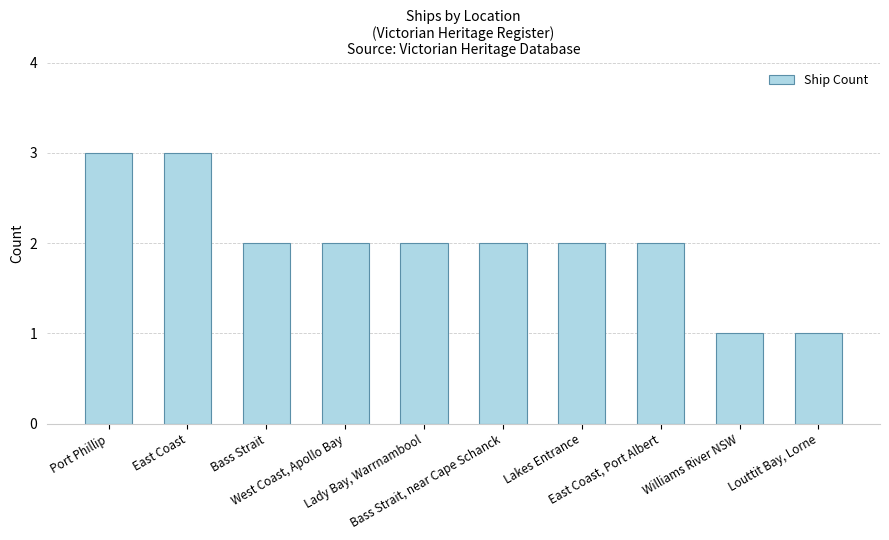

What is the ratio of the value at Lady Bay, Warrnambool to the value at Louttit Bay, Lorne?

2.0